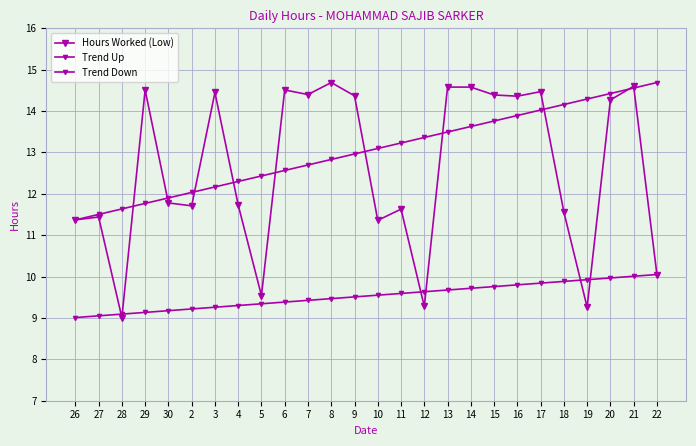

At which category is the sum across all series the highest?

21